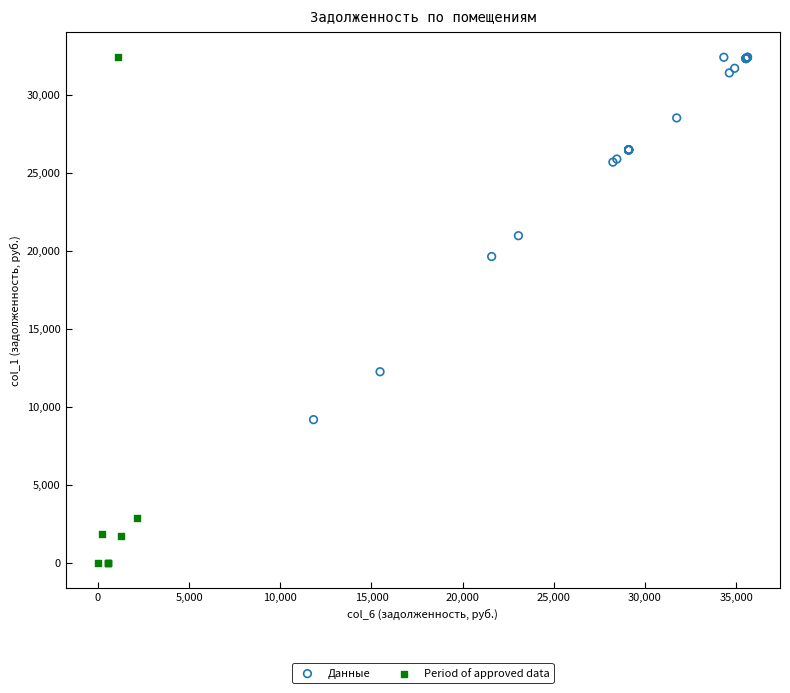

Which series reaches the minimum Y coordinate?

Period of approved data